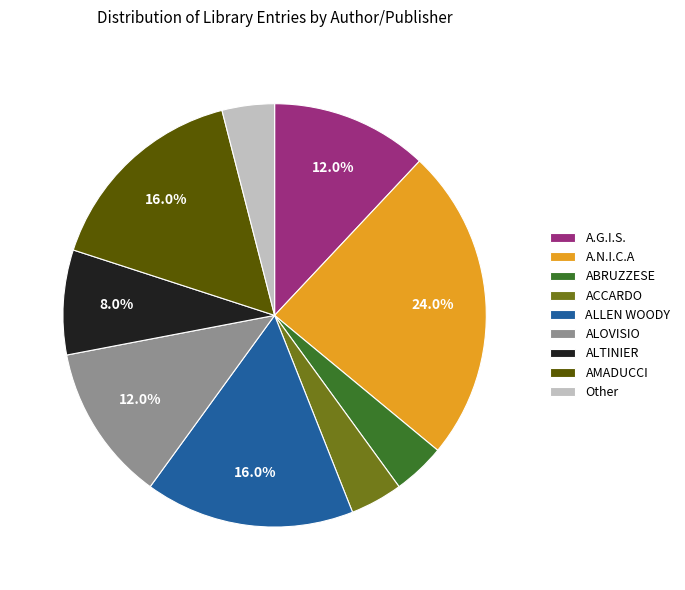

Which category has the biggest portion of the pie?

A.N.I.C.A